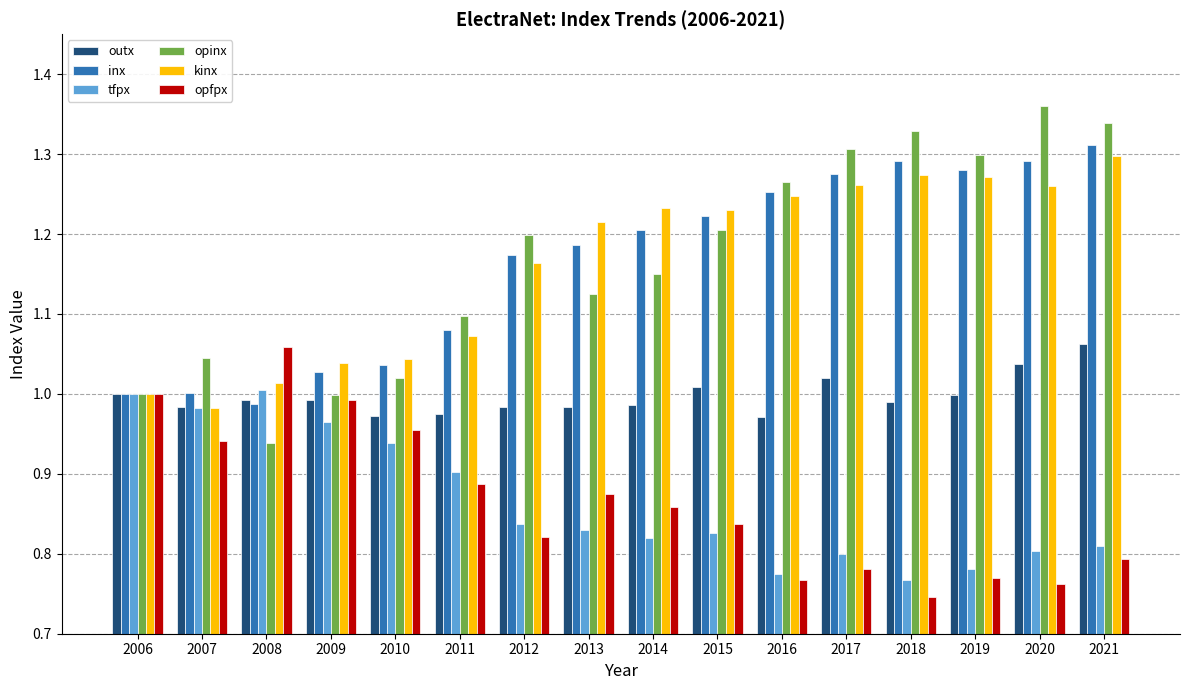

How many bars are there in total?

96